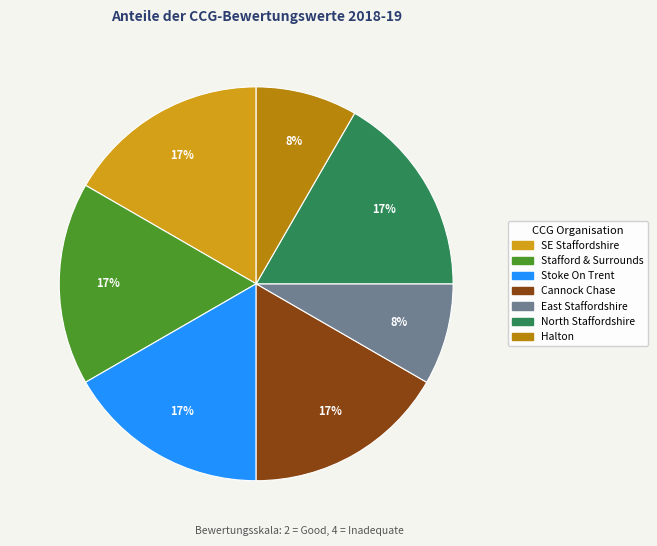

Does any single category account for the majority?

No